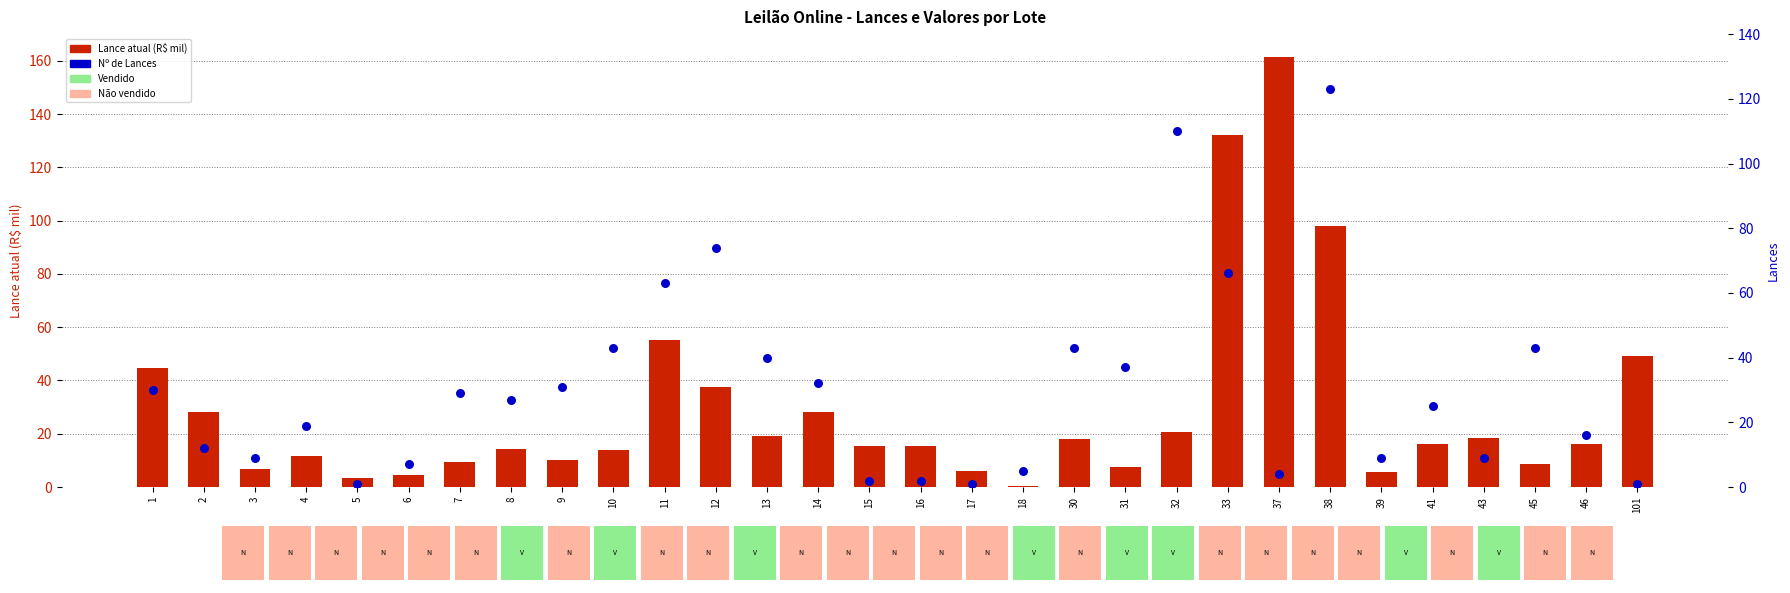

At which category is the sum across all series the highest?

38